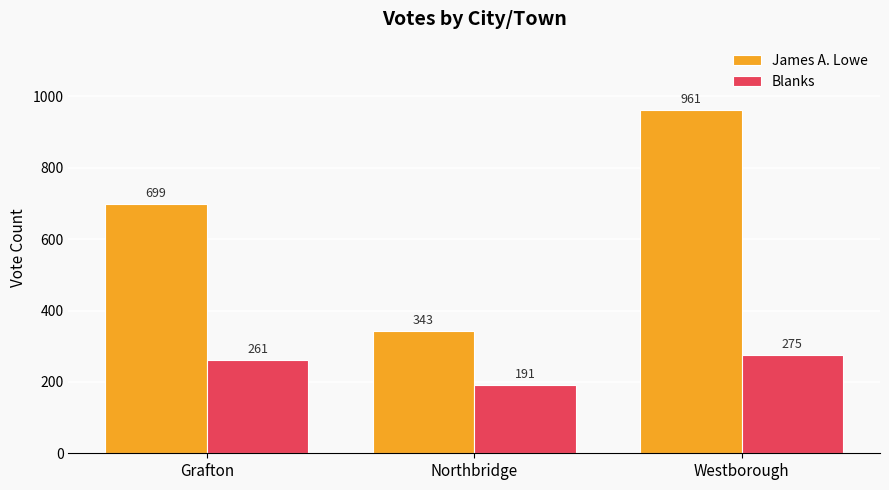

Which series has the widest spread of values?

James A. Lowe